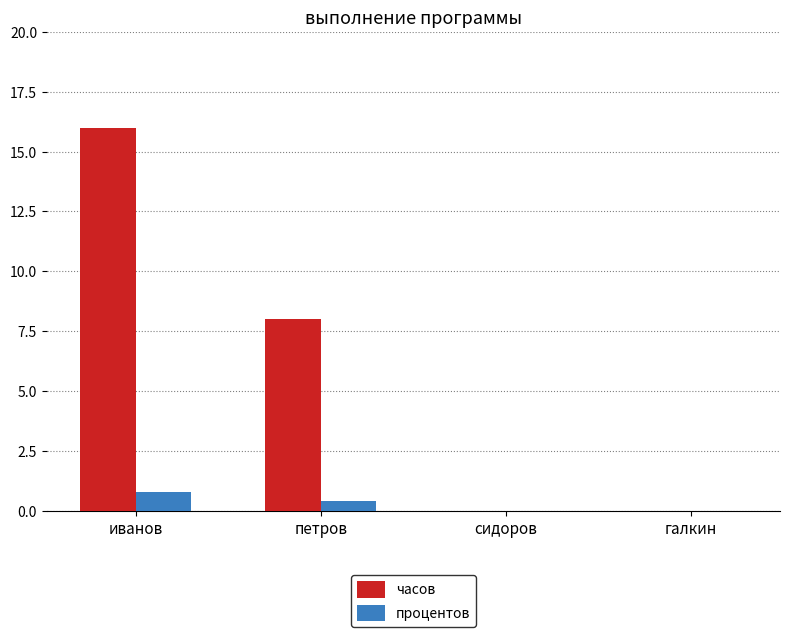

The value of часов at галкин is 0.0. True or false?

True